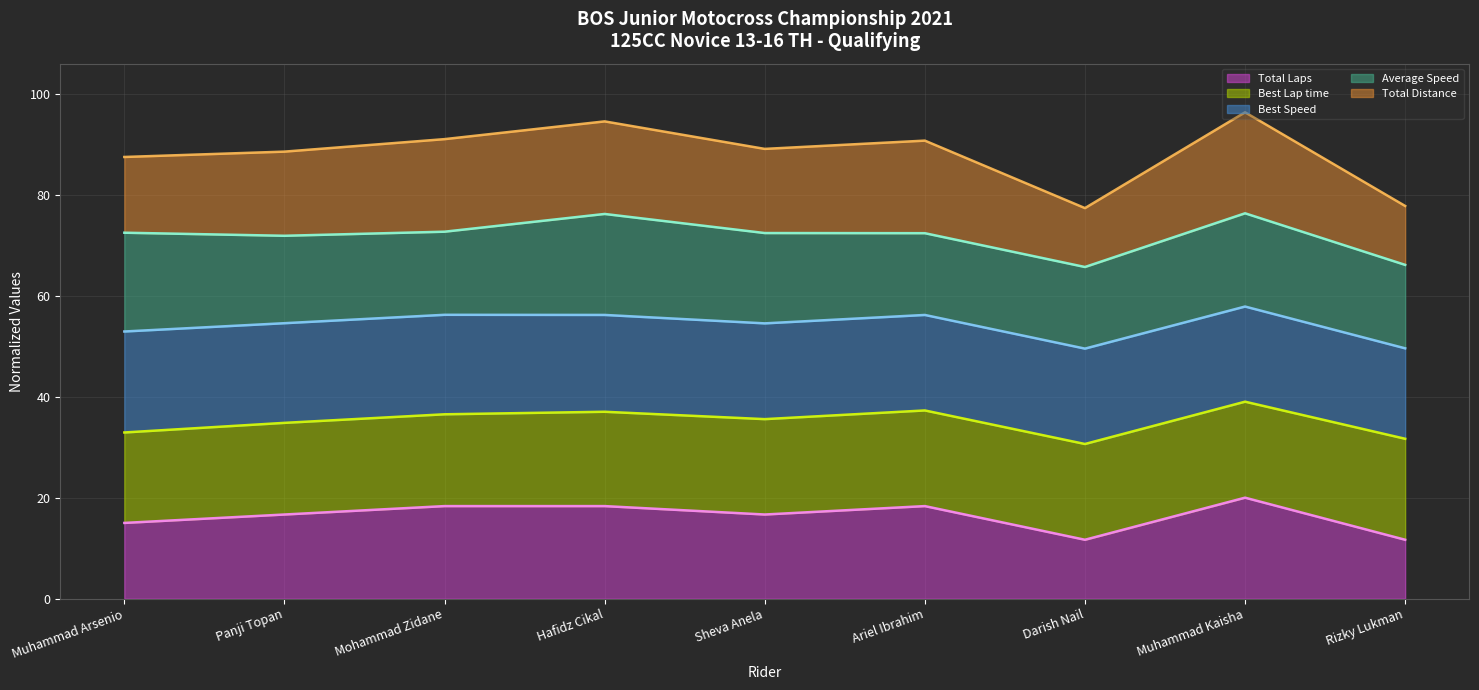

At which category is the sum across all series the highest?

Muhammad Kaisha